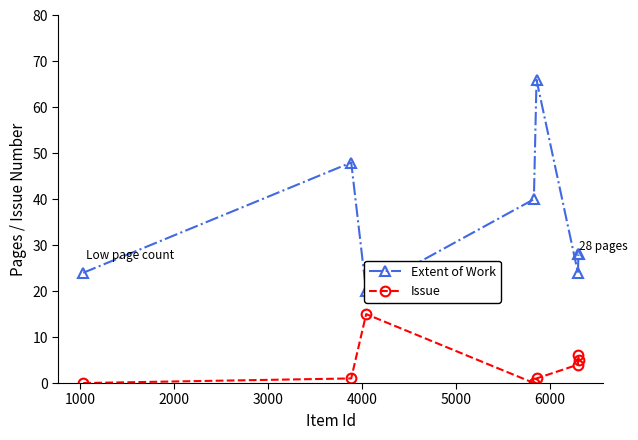

What is the difference between the second highest and second lowest values in the Extent of Work series?

24